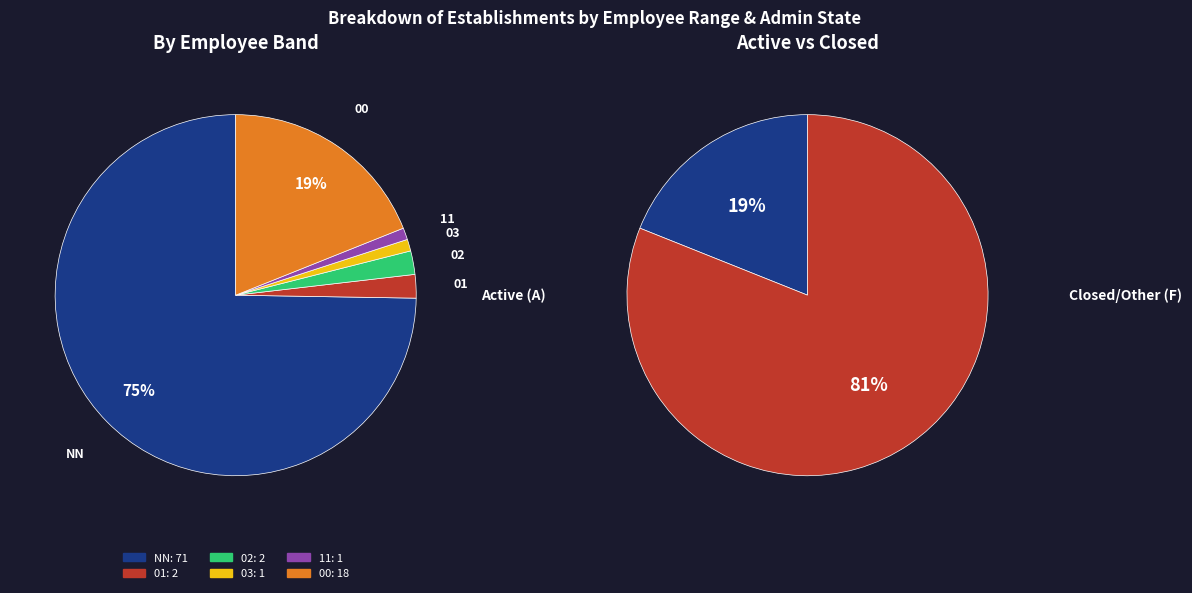

True or false: 00 accounts for 19% of the total.

True